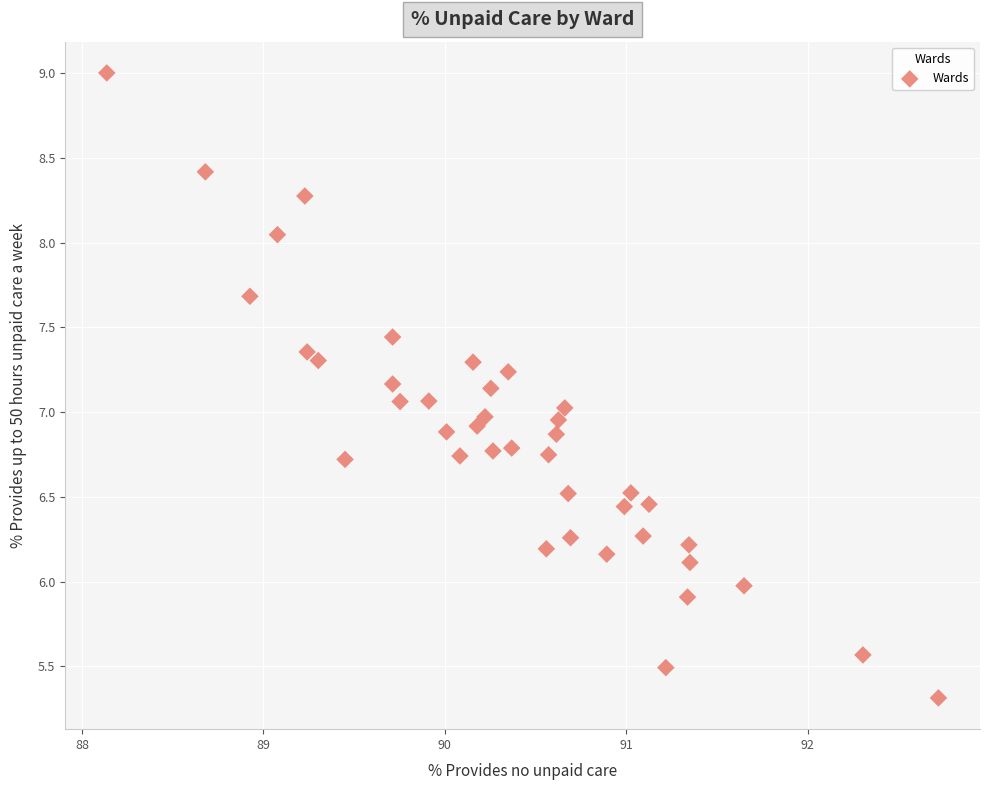

What is the range of Y values (max minus min)?

3.7